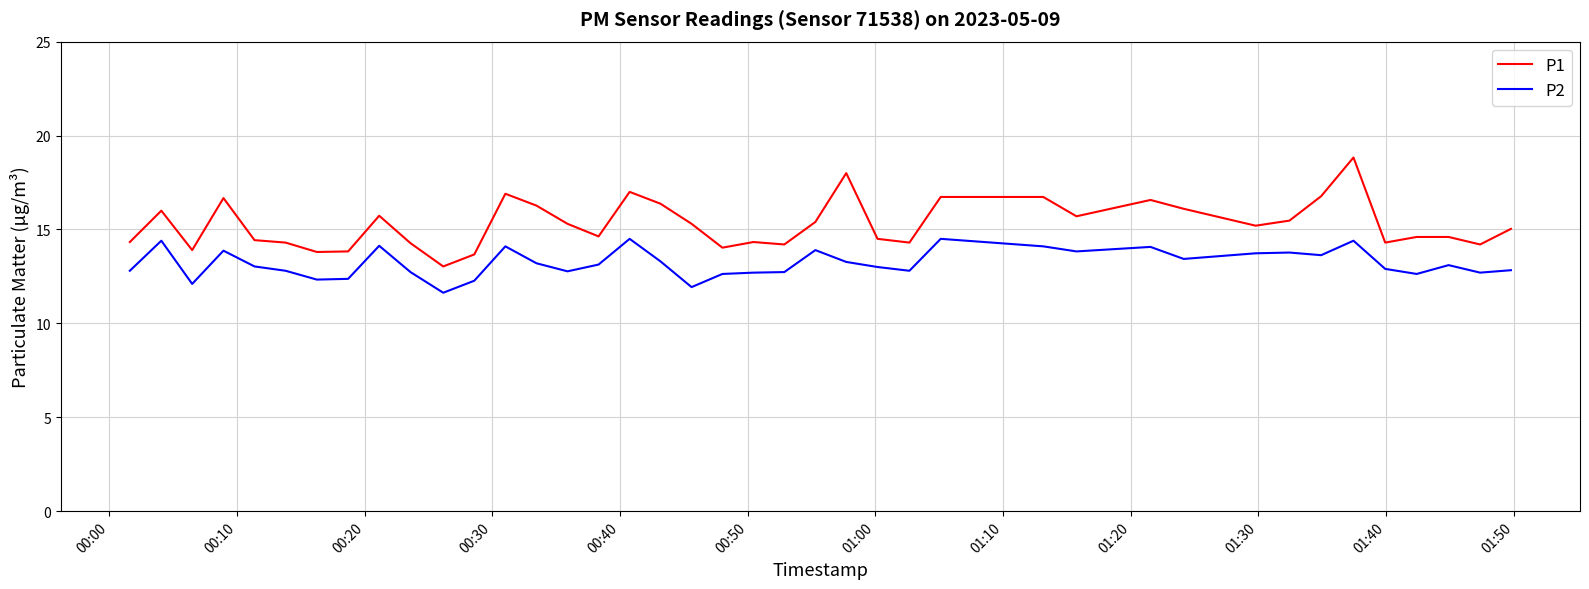

What is the difference between the maximum and minimum values in the P1 series?

5.8